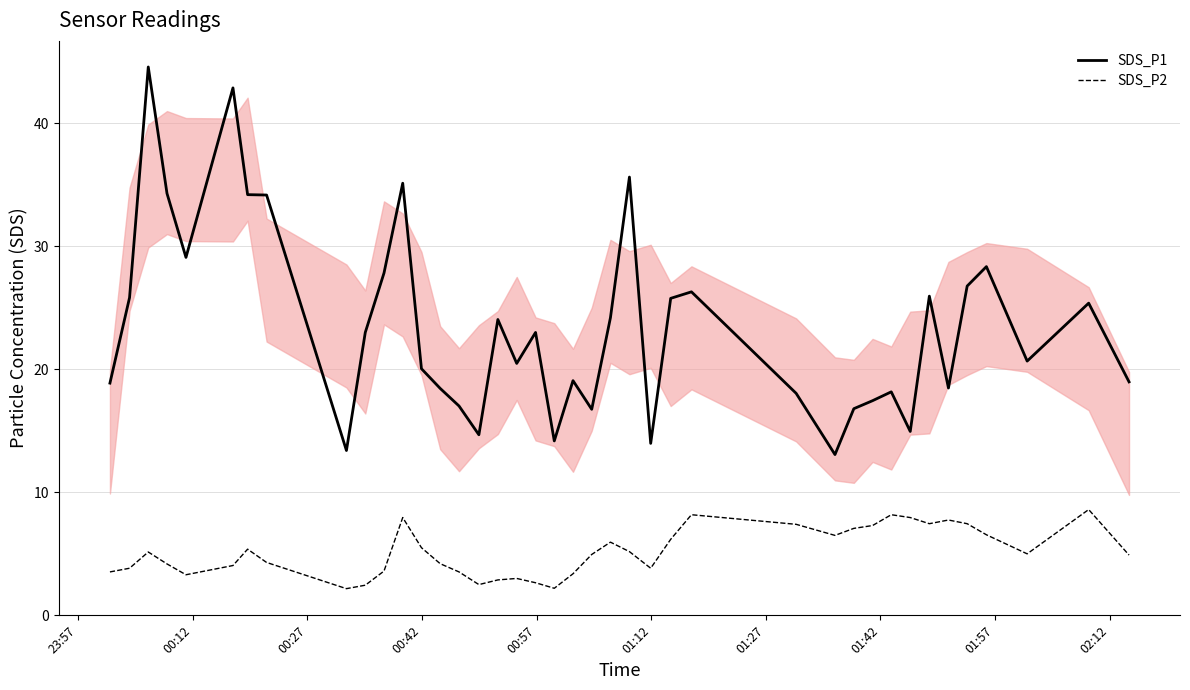

What is the highest value of the SDS_P2 series?

8.6